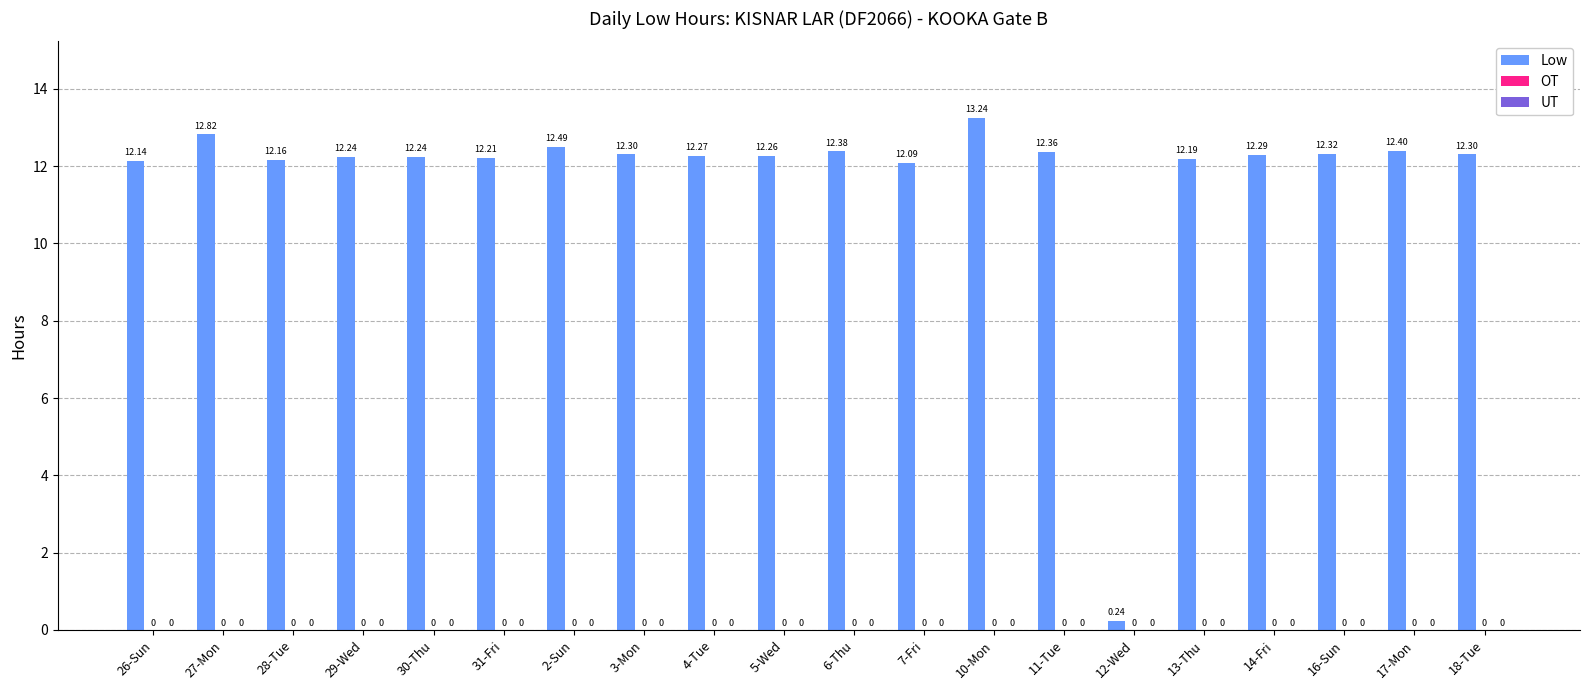

How many bars are there in total?

20